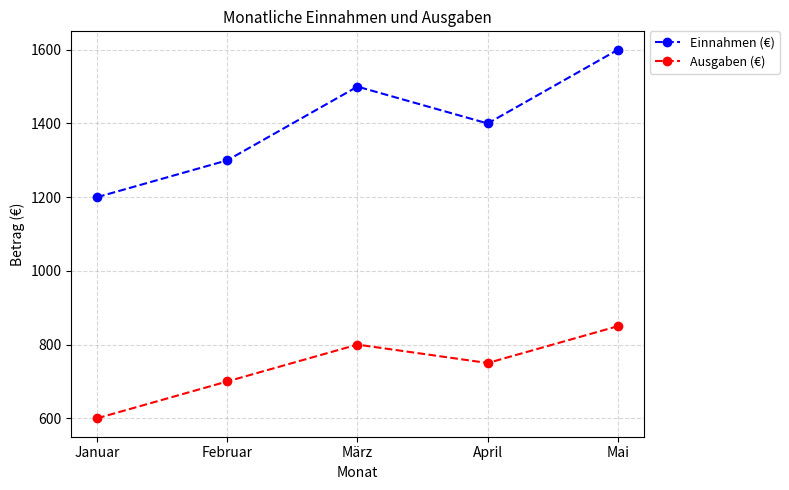

What is the value of the Ausgaben (€) point at the 5th from the left?

850